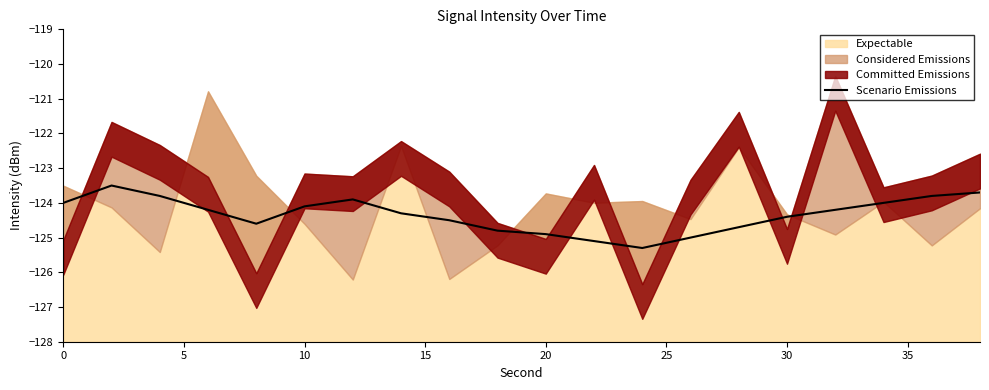

What is the value of the 17th point from the left?

-124.2